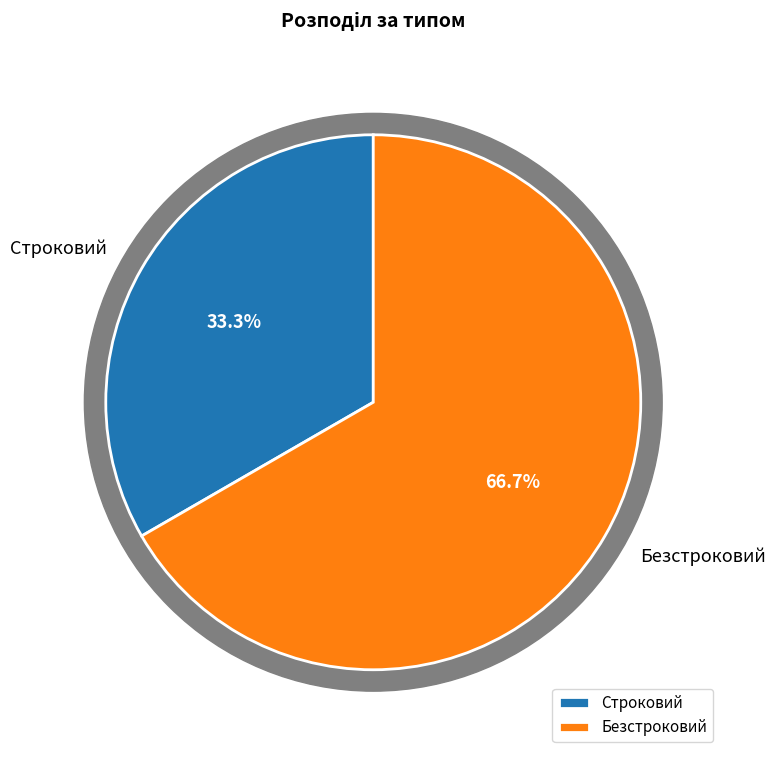

What is the smallest slice in the pie chart?

Строковий